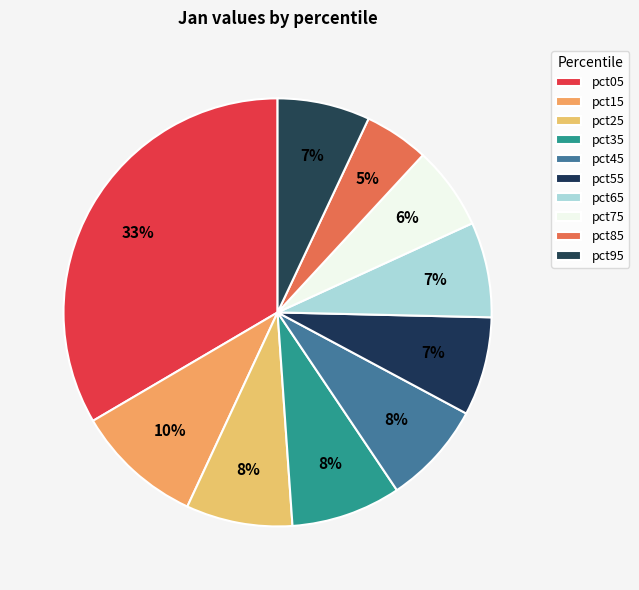

To the nearest percent, what portion does pct55 represent?

7%